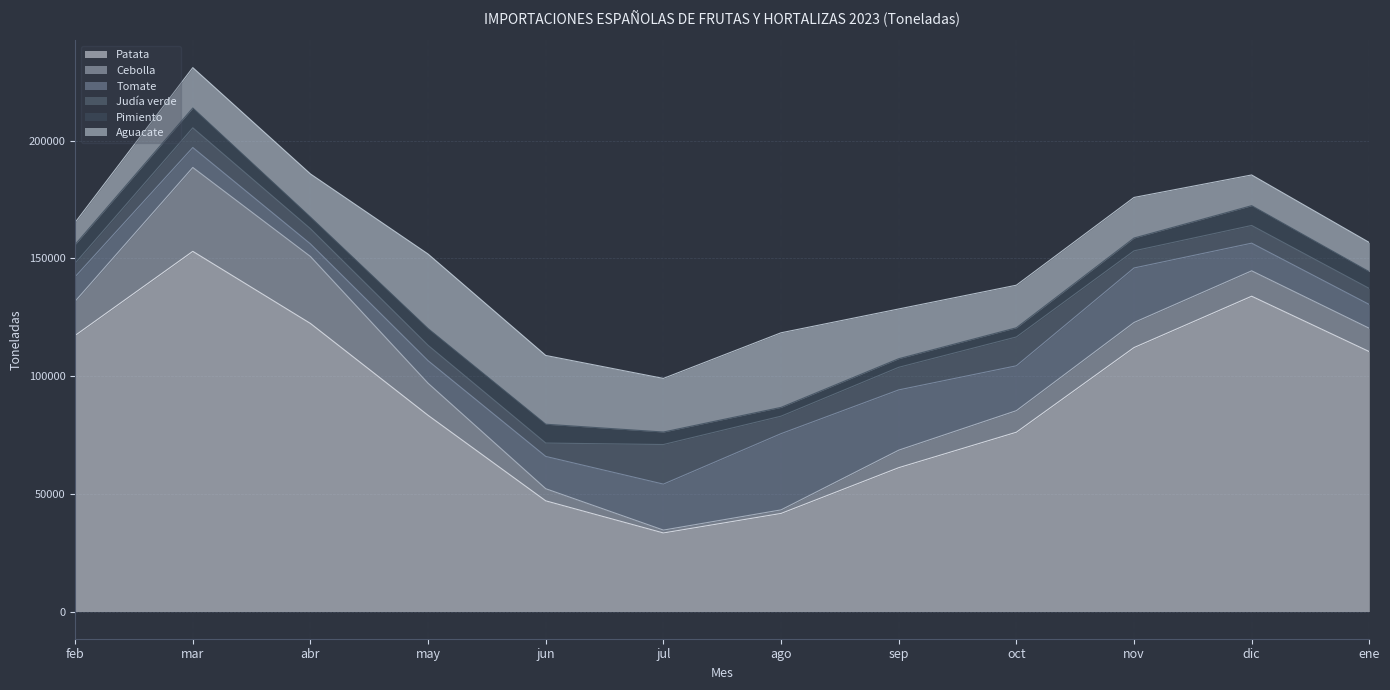

How many interior local peaks does the Aguacate series have?

2